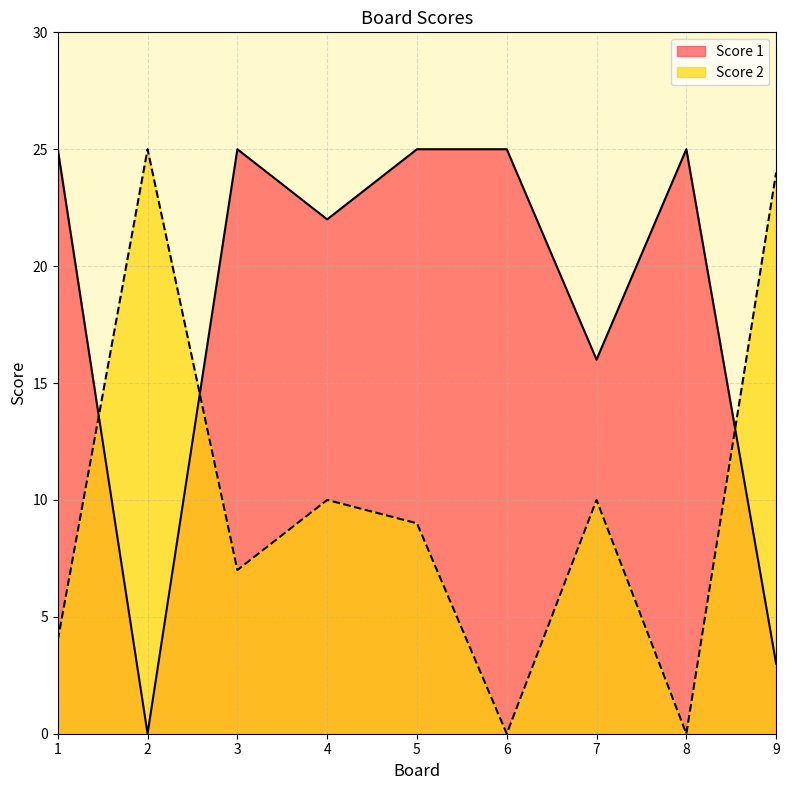

True or false: Score 2 has a value of 16 at 9.

False